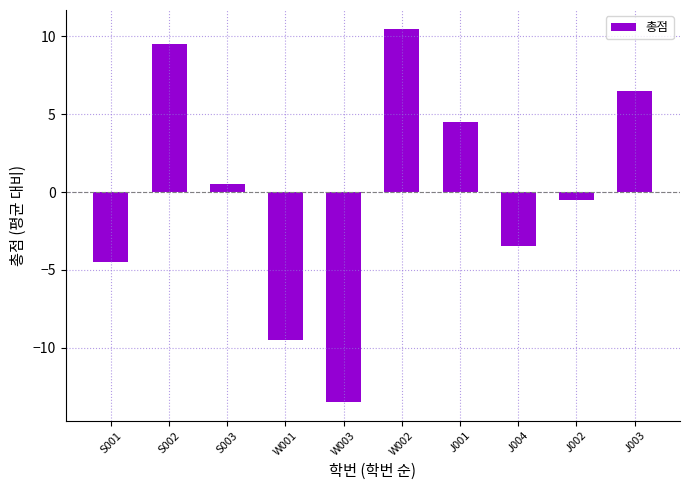

Does the chart contain stacked bars?

No